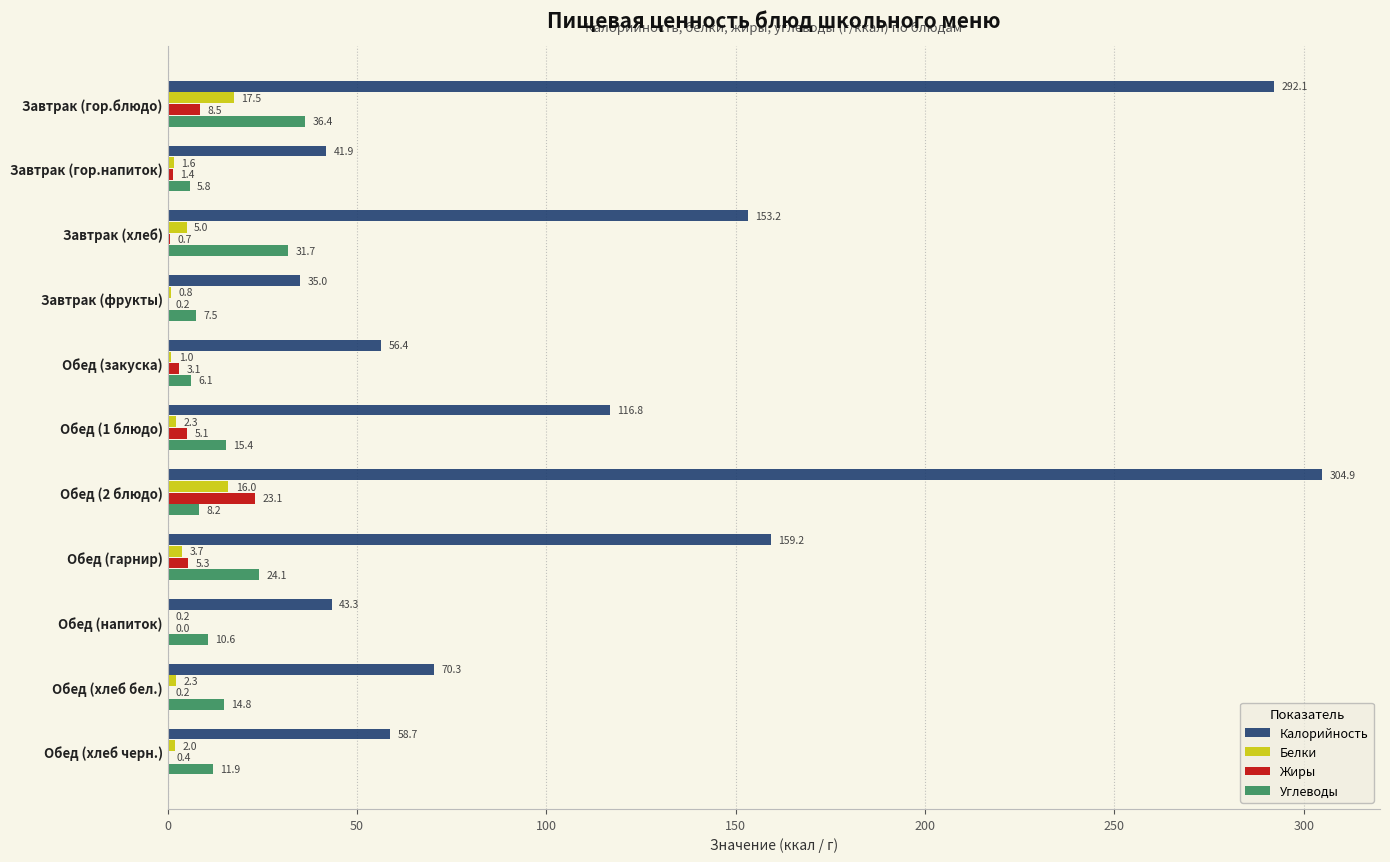

At which category does the chart reach its peak across all series?

Обед (2 блюдо)